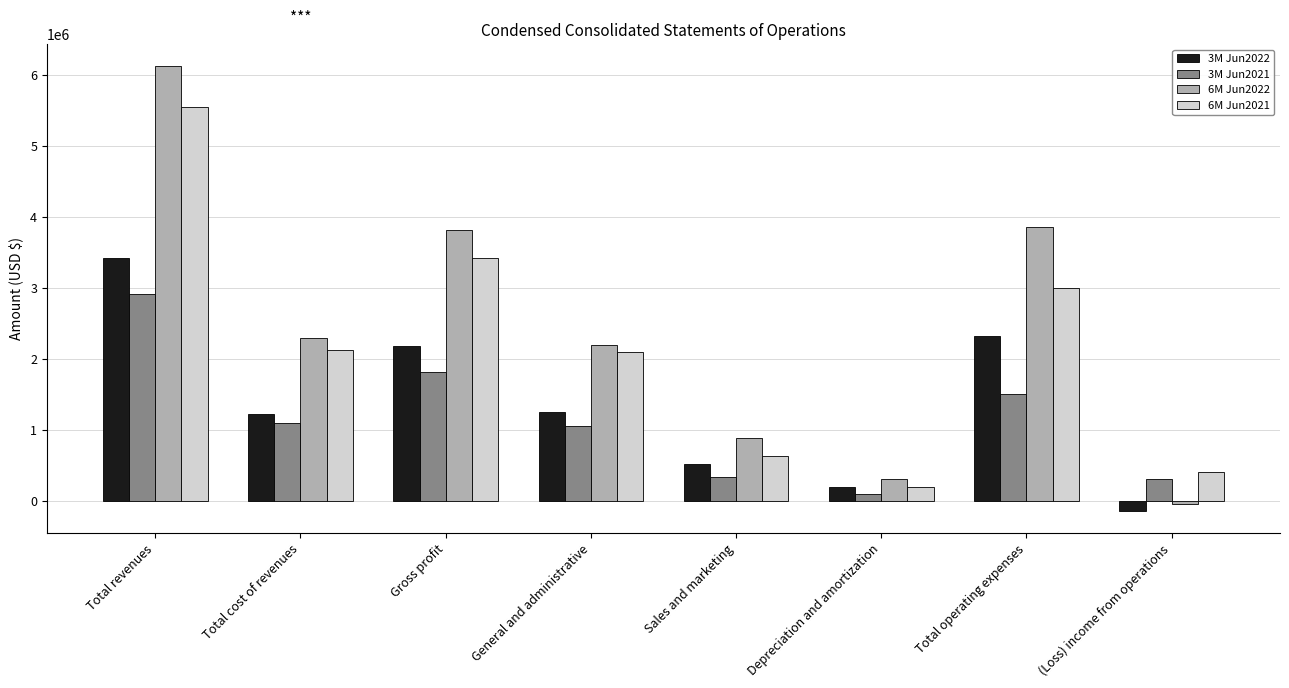

Is the value of 3M Jun2021 at Total operating expenses greater than the value of 3M Jun2022 at Total cost of revenues?

Yes